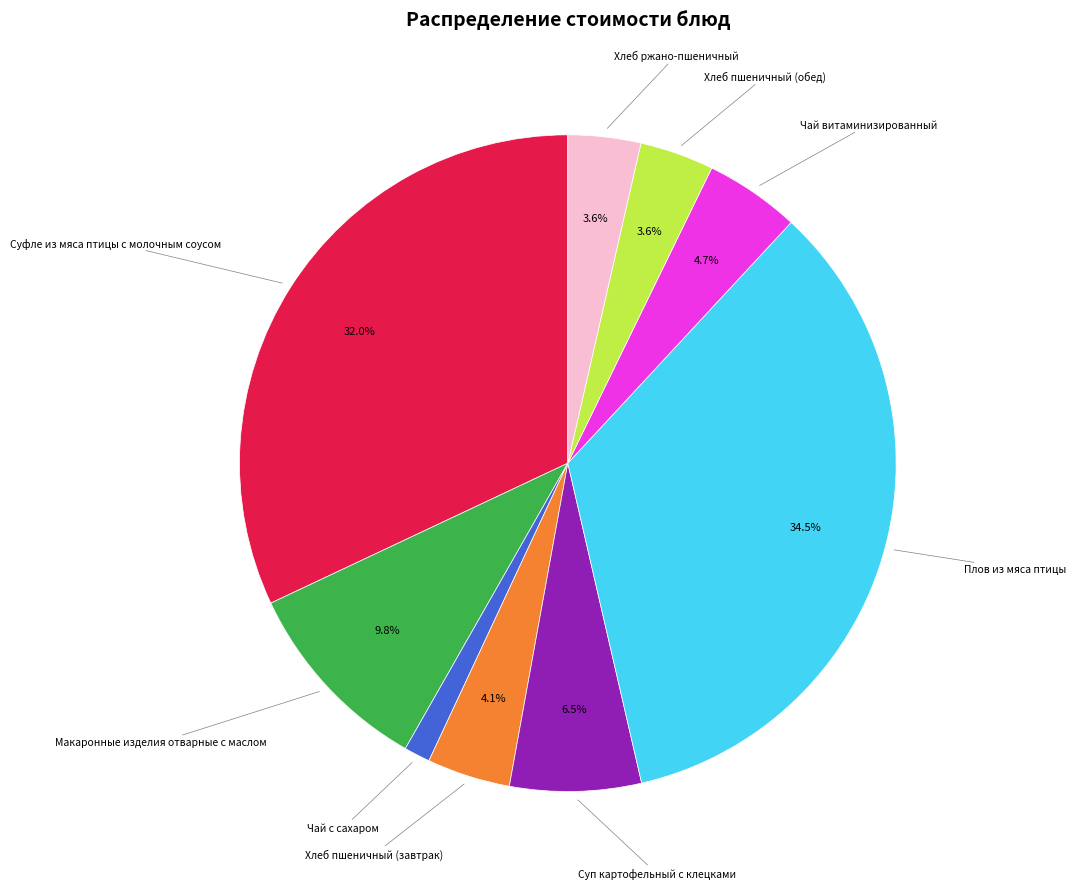

Does any single category account for the majority?

No